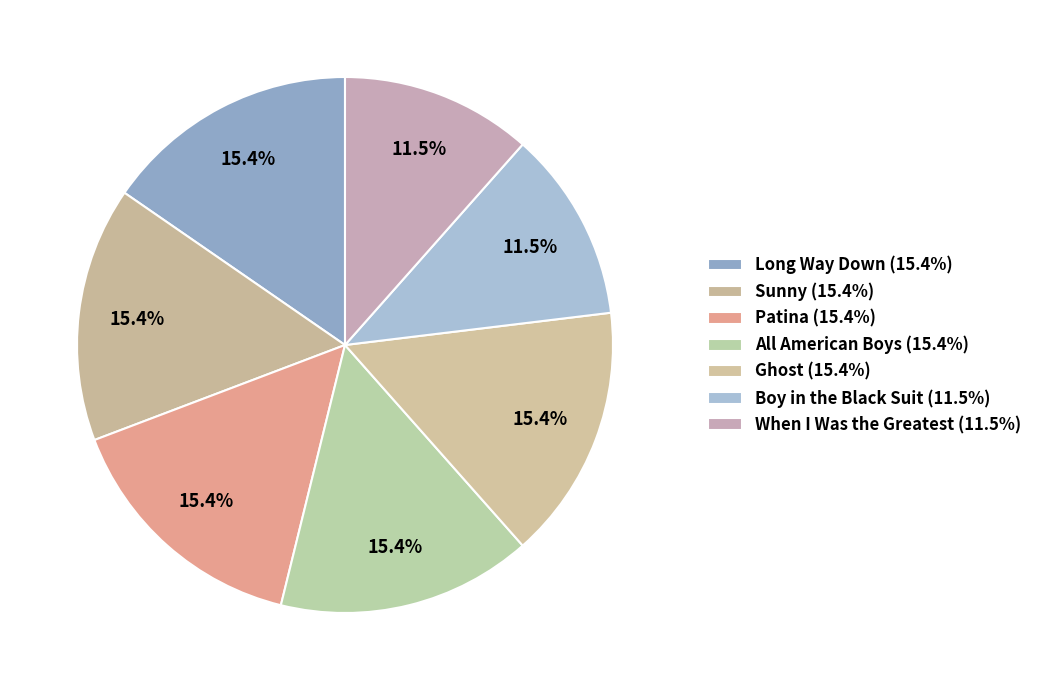

What percentage is the Patina slice, to the nearest percent?

15%